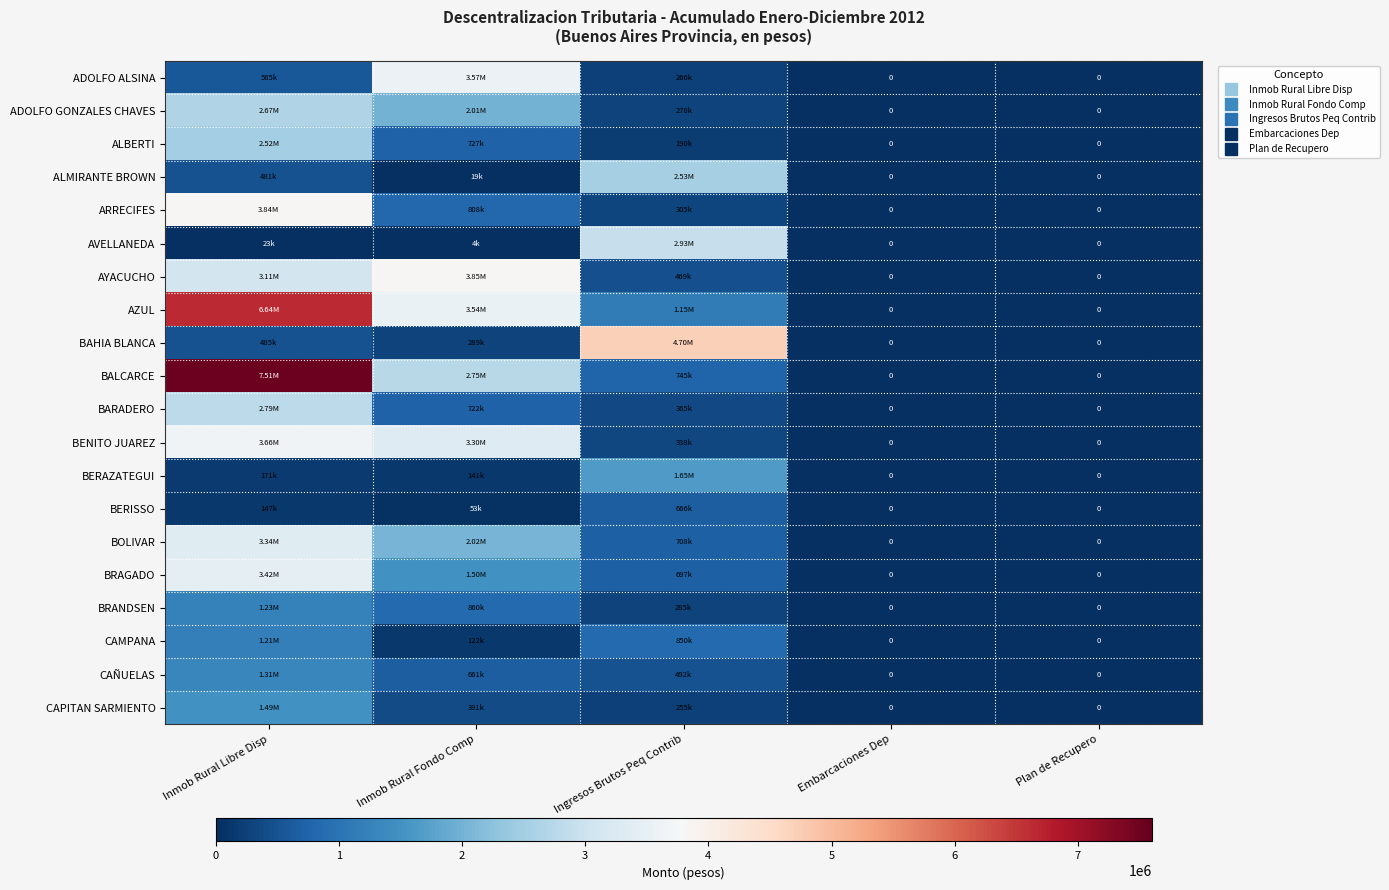

Is the value of BALCARCE at Embarcaciones Dep greater than the value of ADOLFO GONZALES CHAVES at Inmob Rural Fondo Comp?

No